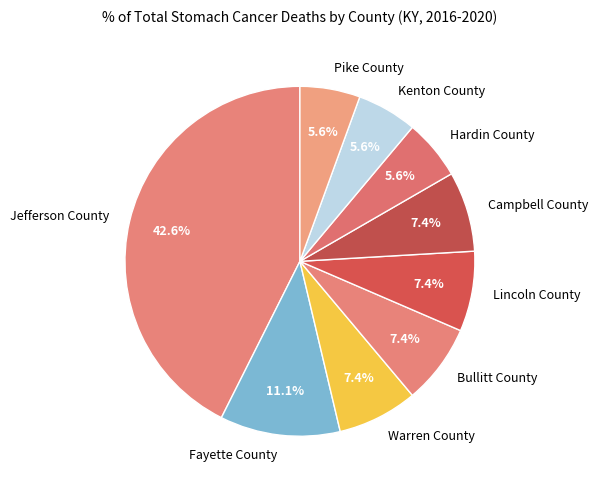

How many slices are in this pie chart?

9